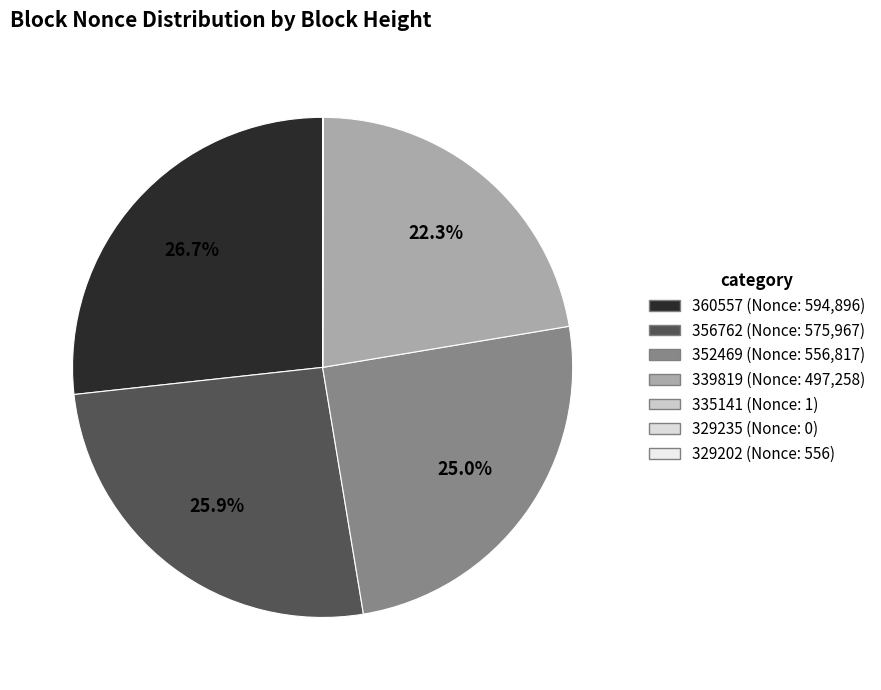

Is there a majority slice in this chart?

No